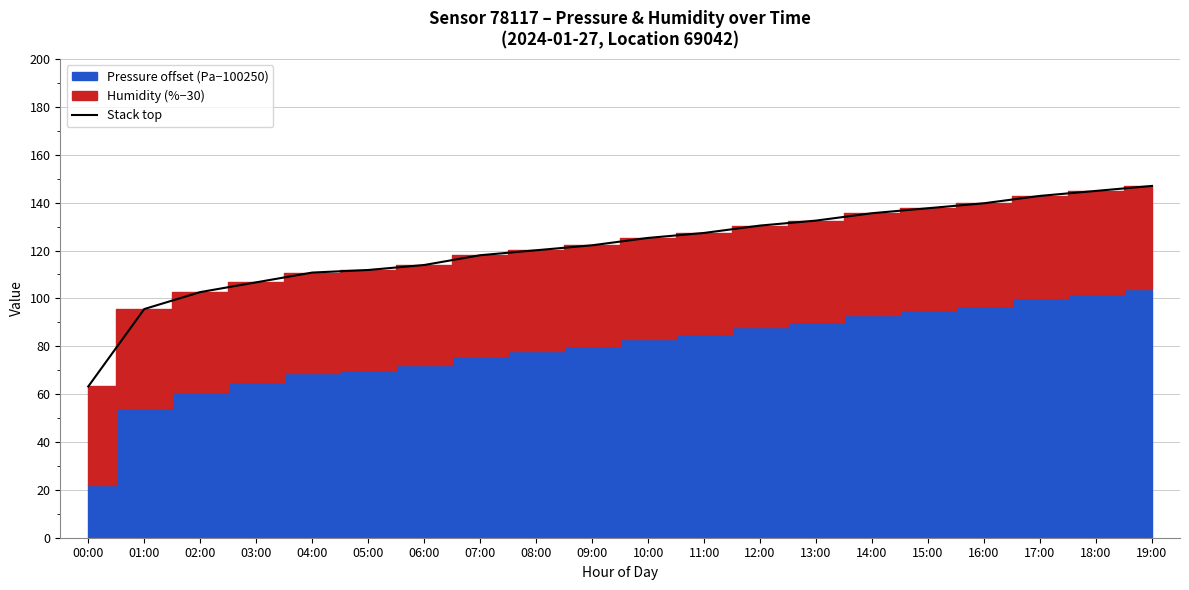

How many data points are less than 125?

10